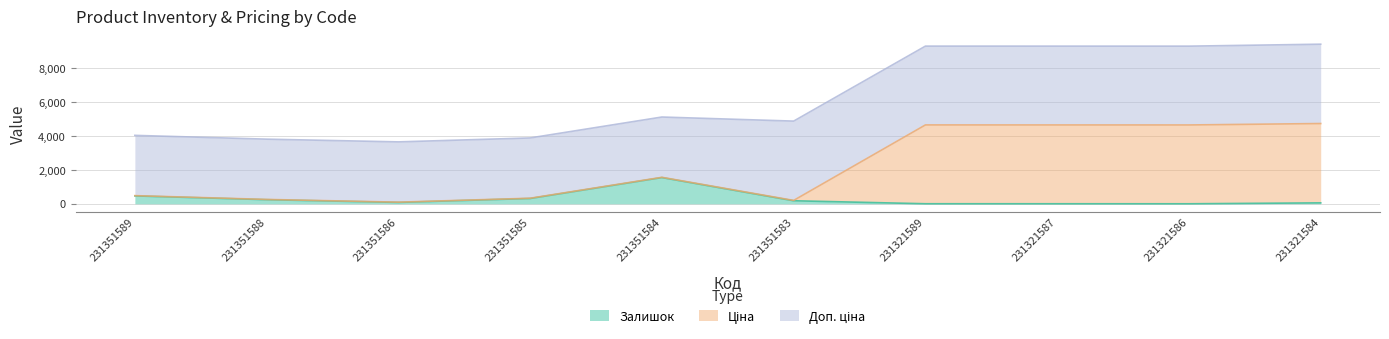

Between 231351586 and 231321589, which series saw the biggest shift?

Ціна